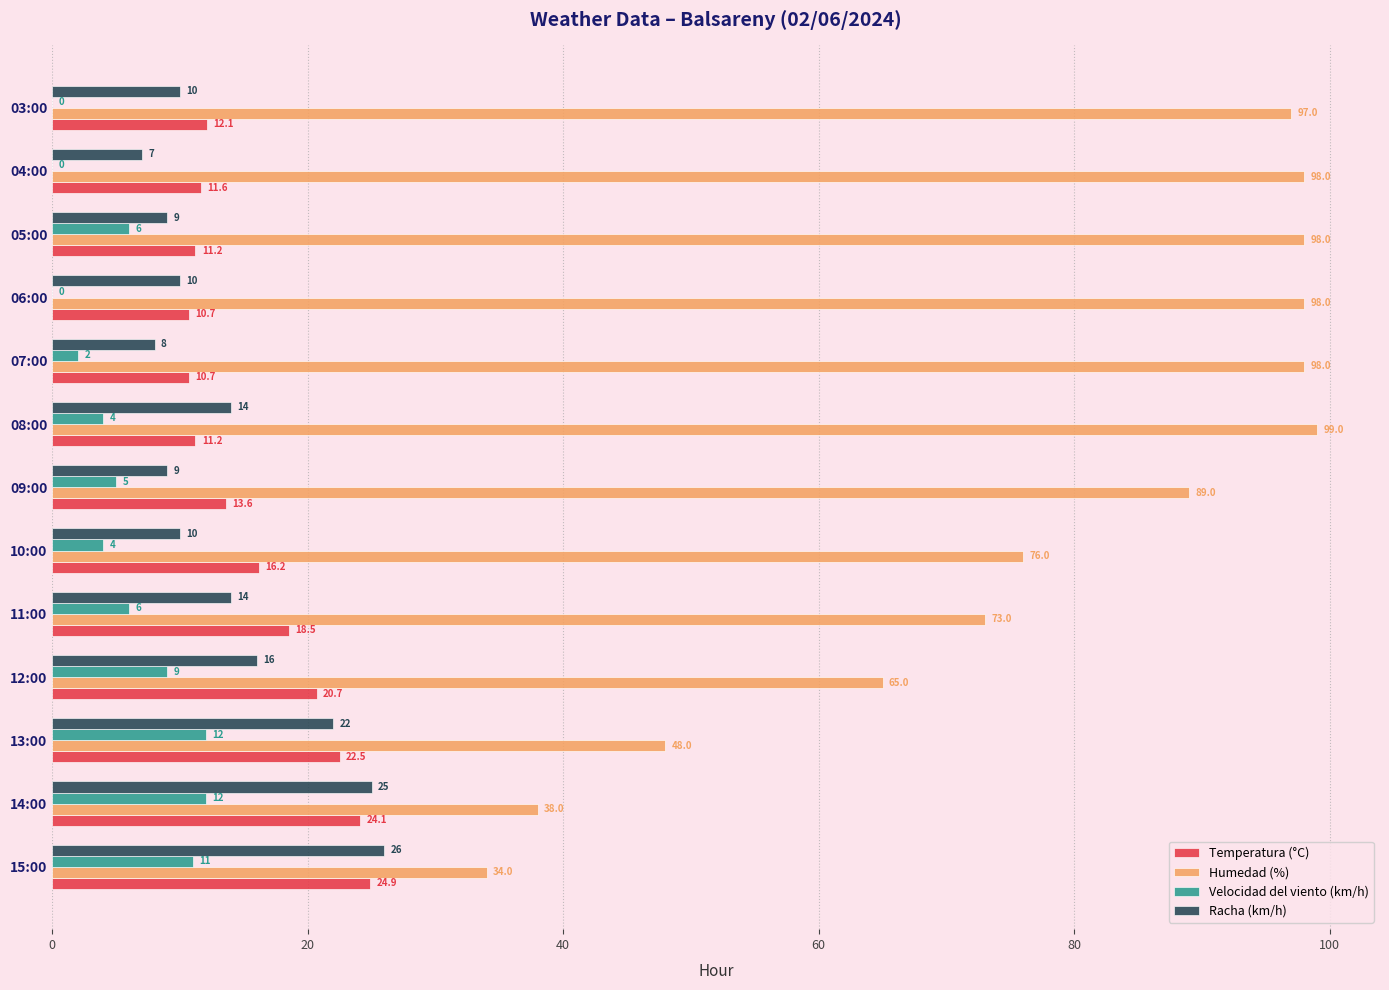

What is the sum of all Humedad (%) values?

1011.0